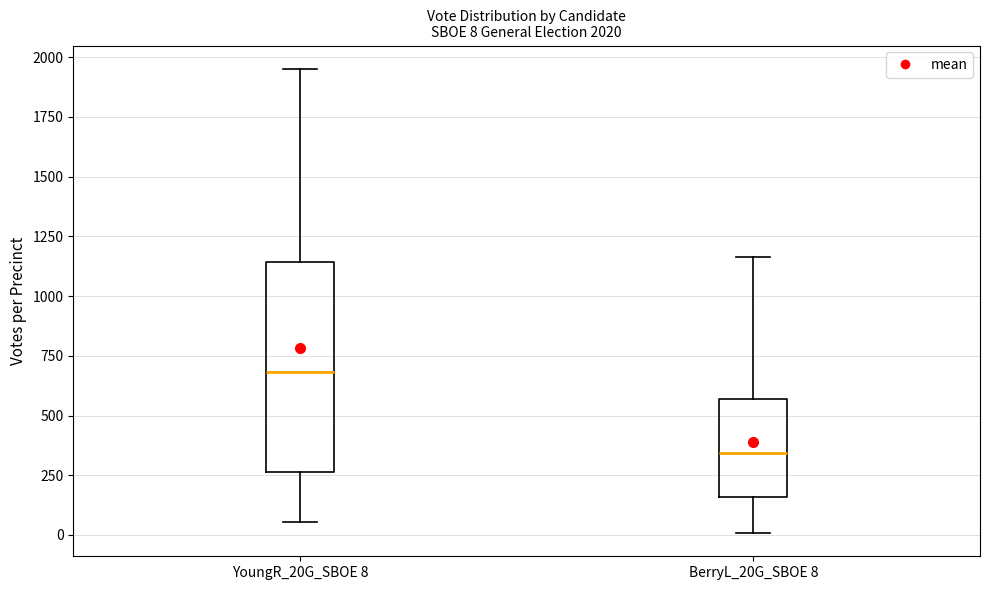

Comparing the boxes themselves (not the whiskers), which one is the tallest?

YoungR_20G_SBOE 8